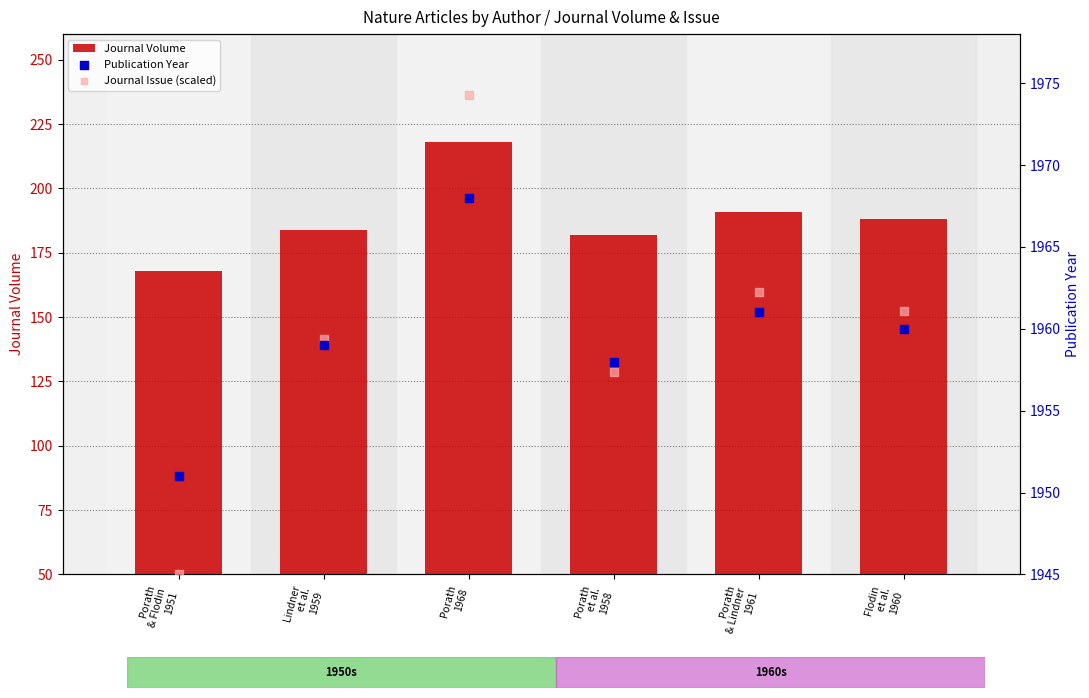

Is the value of Journal Volume at Porath
1968 greater than the value of Publication Year at Porath
1968?

No